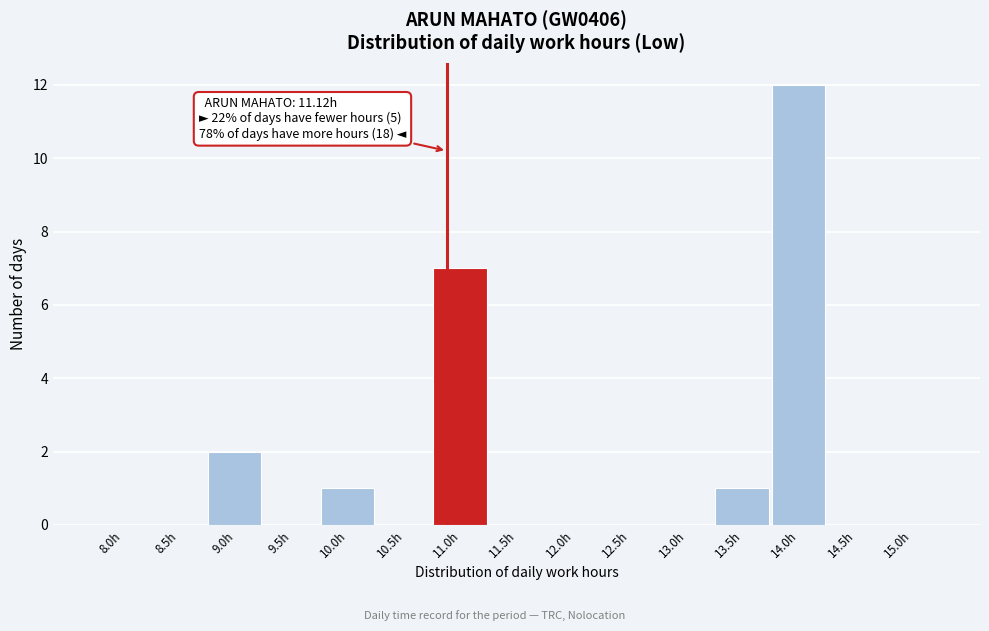

Reading left to right, transcribe all the data shown in this chart.

8.0h=0	8.5h=0	9.0h=2	9.5h=0	10.0h=1	10.5h=0	11.0h=7	11.5h=0	12.0h=0	12.5h=0	13.0h=0	13.5h=1	14.0h=12	14.5h=0	15.0h=0